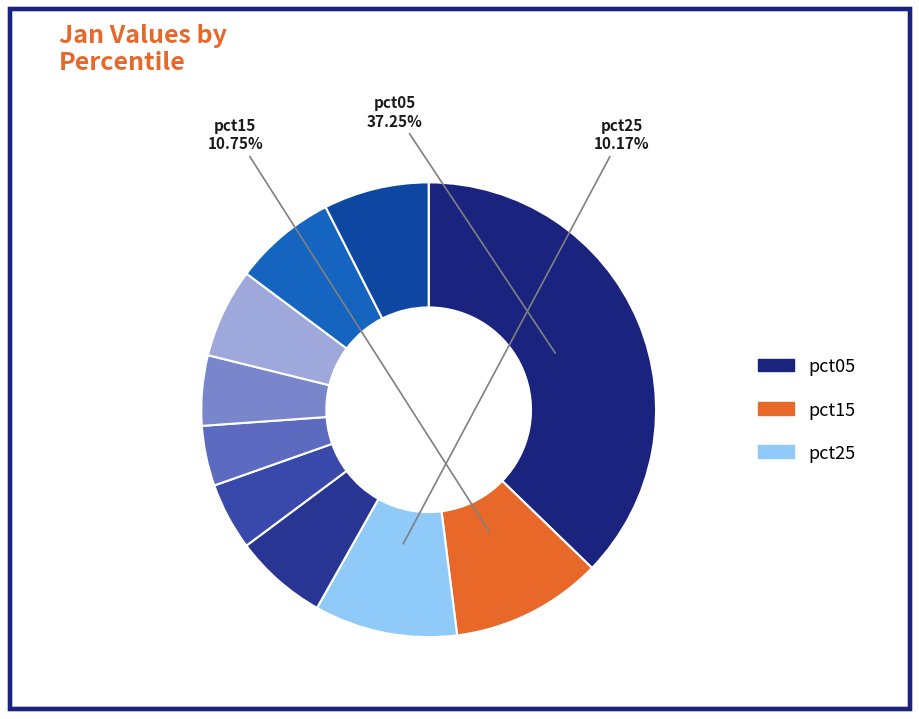

How many slices are in this pie chart?

10